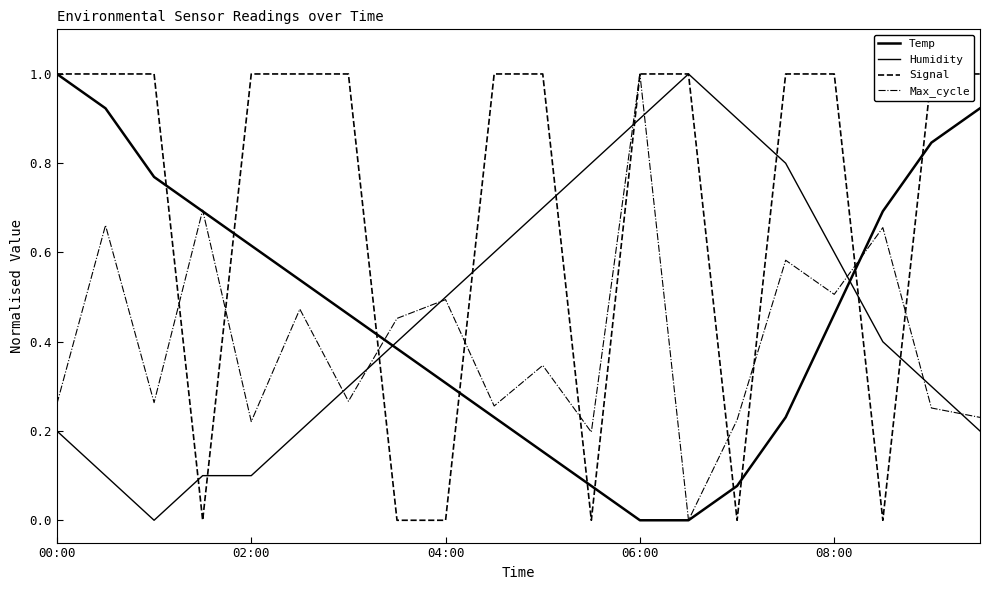

The Humidity series shows 0.3 at 17. True or false?

False